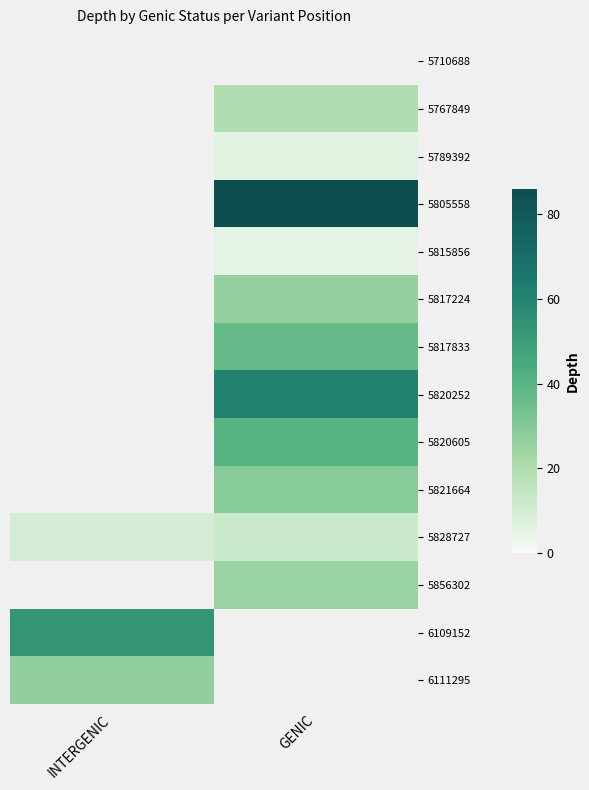

Rank the series at GENIC from lowest to highest value.

5789392, 5710688, 5815856, 5828727, 5767849, 5856302, 5817224, 5821664, 5817833, 5820605, 5820252, 5805558, 6109152, 6111295